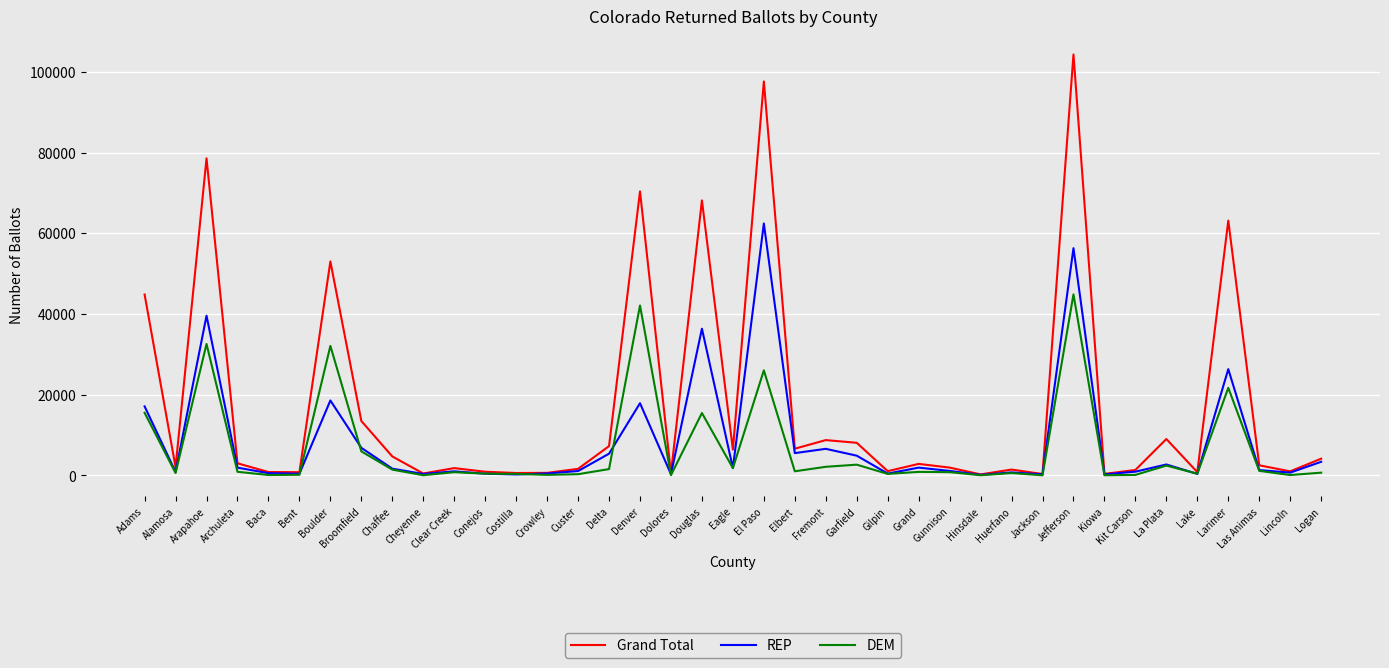

Between Garfield and Kit Carson, which series saw the biggest shift?

Grand Total